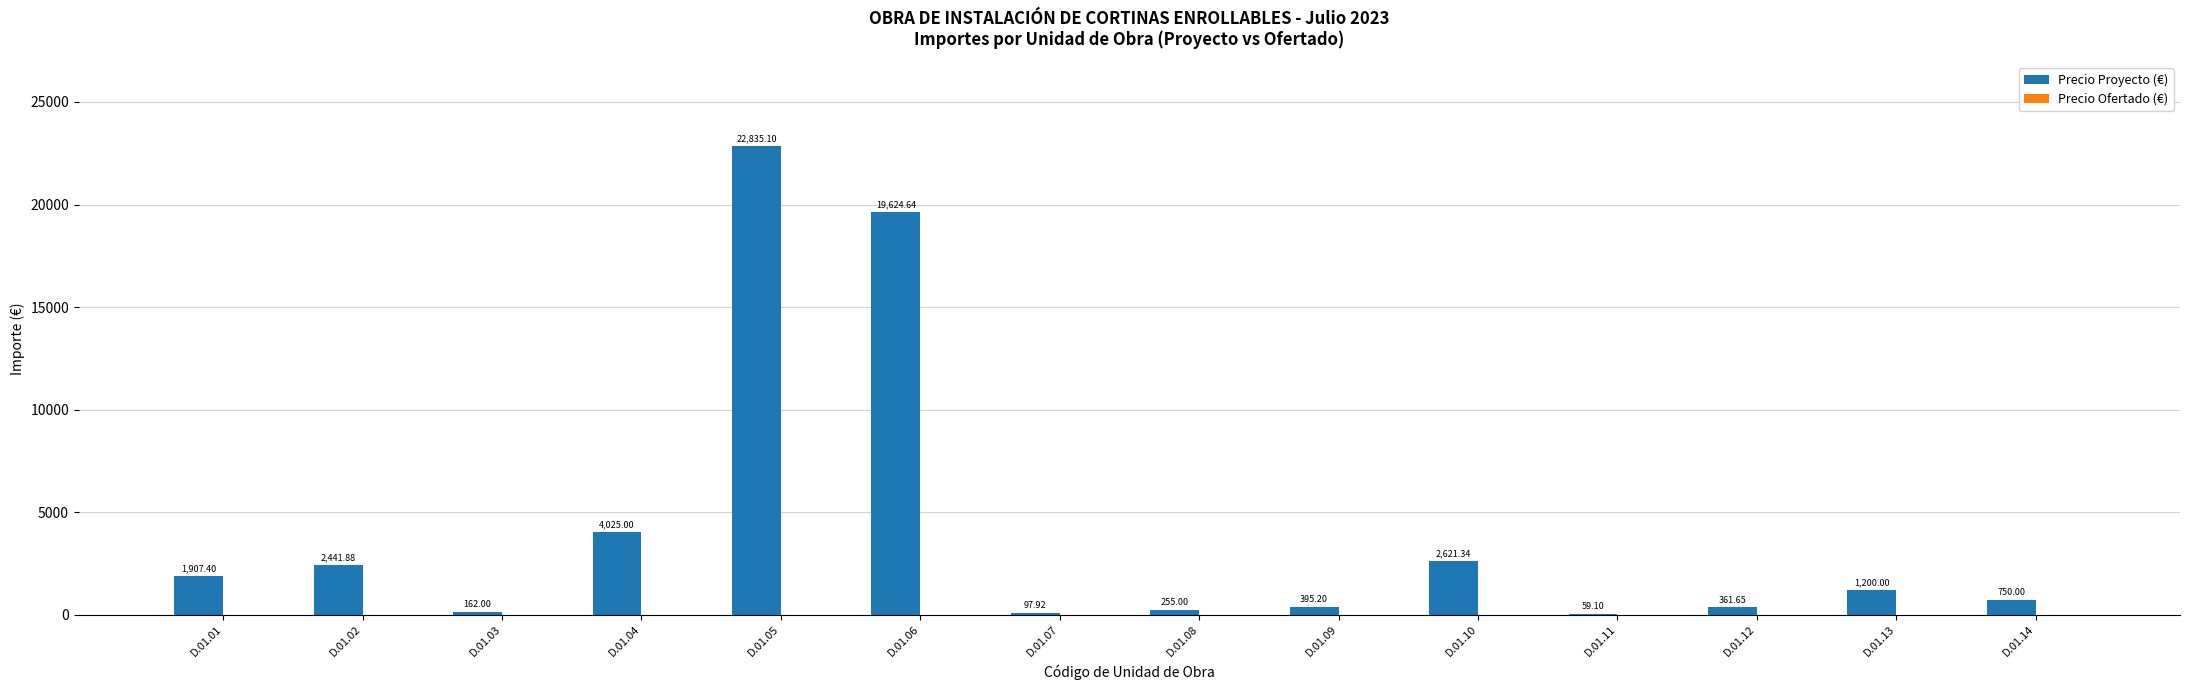

What is the sum of all values?

56736.2